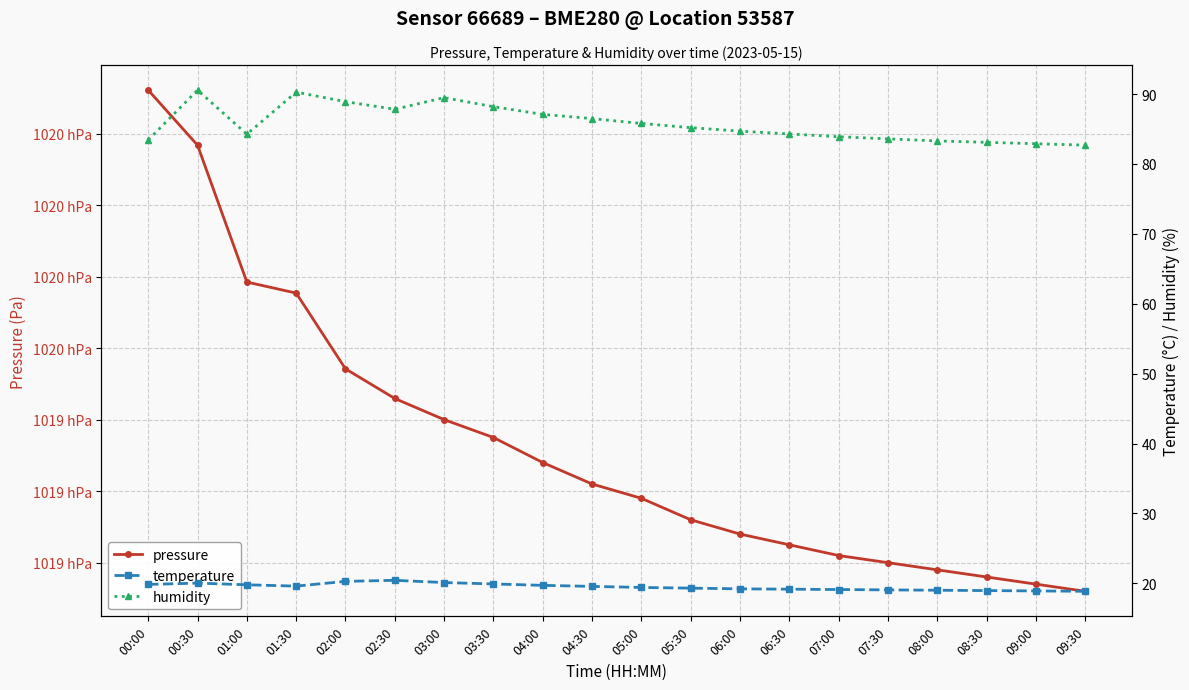

What is the total value across all series at 02:00?

102063.4